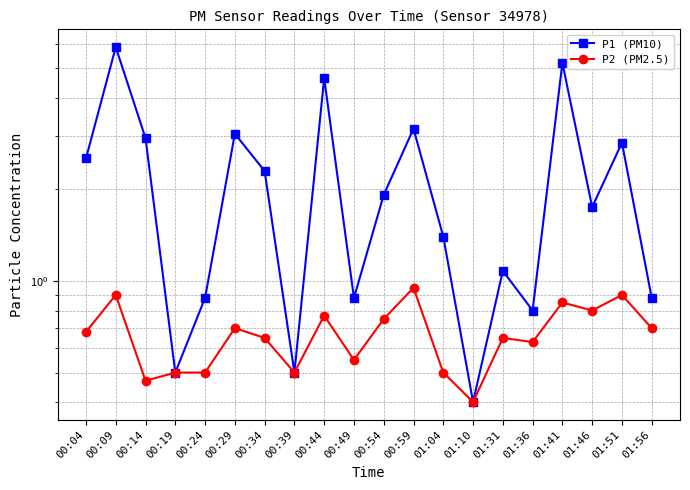

Which series has the largest total across all categories?

P1 (PM10)